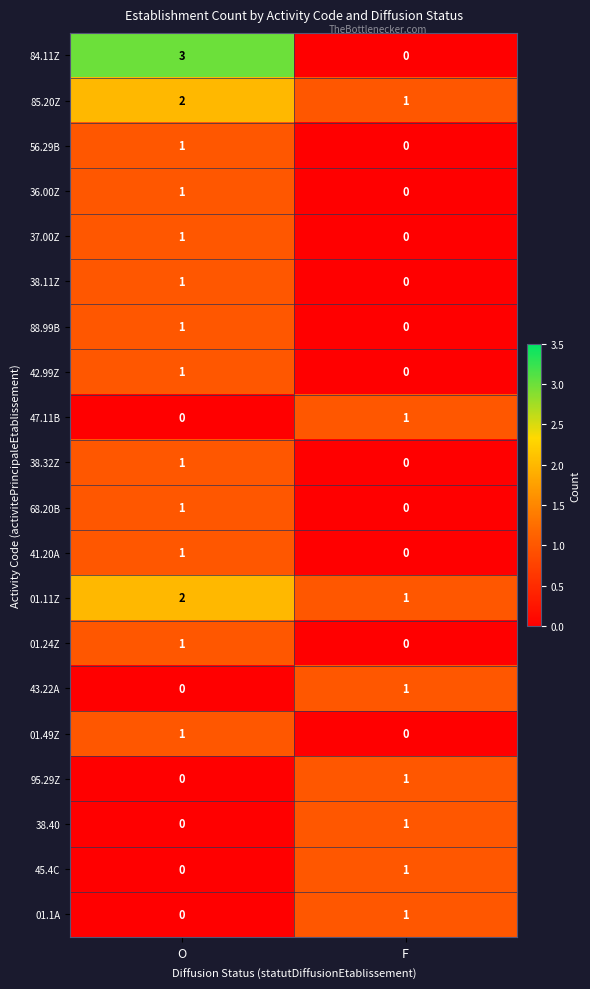

At how many categories does at least one series exceed 2?

1